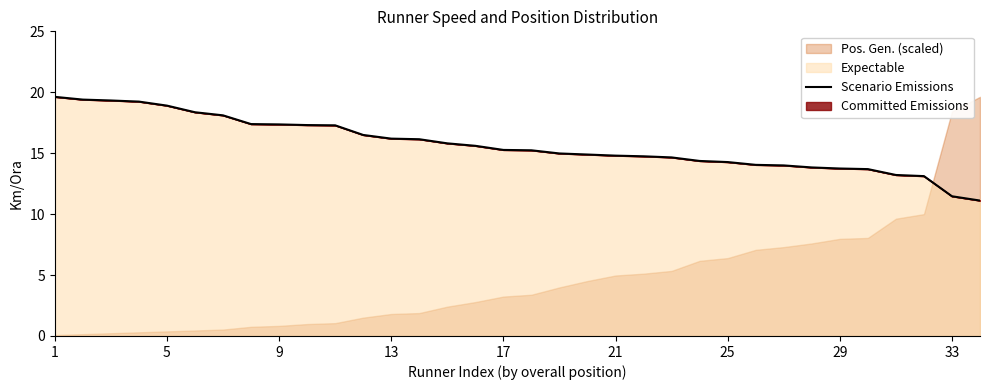

Which category has the highest value across all series?

1